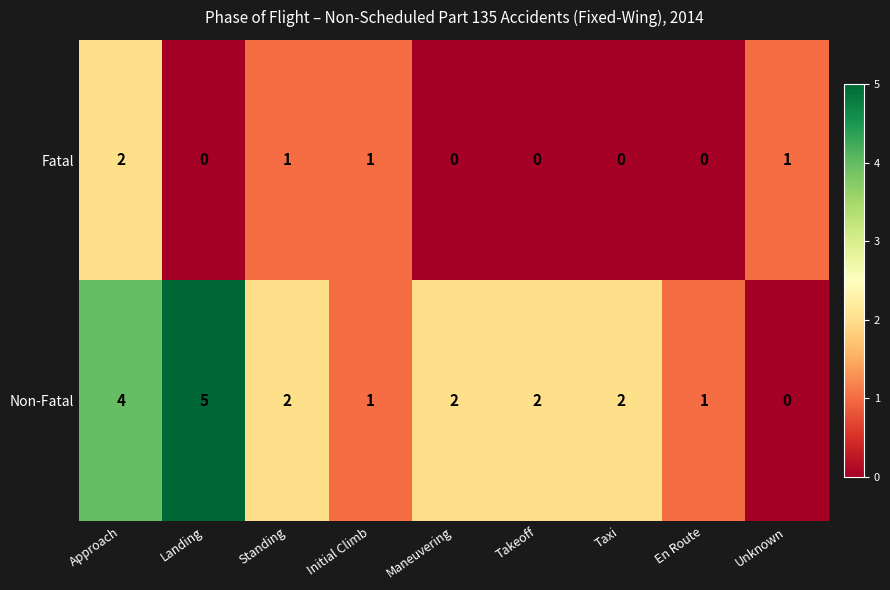

Where does the Non-Fatal series first go above 2?

Approach